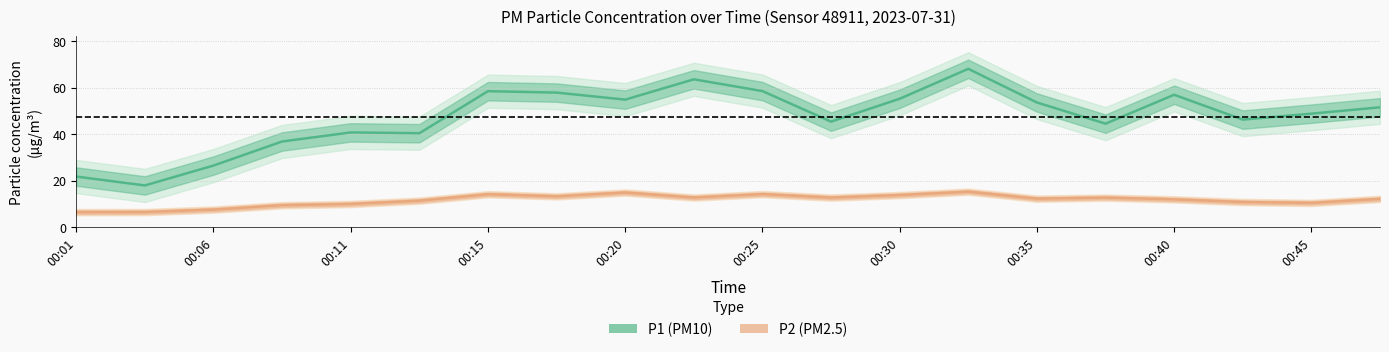

Reading left to right, list all the values displayed in this chart.

P1: 21.8	18.0	26.5	36.9	40.8	40.4	58.5	57.9	54.8	63.5	58.5	45.4	55.2	68.0	53.6	44.5	56.9	46.2	48.8	51.5
P2: 6.5	6.5	7.6	9.5	10.0	11.4	14.2	13.3	14.9	12.8	14.2	12.8	13.8	15.3	12.3	12.8	12.0	10.8	10.5	12.2